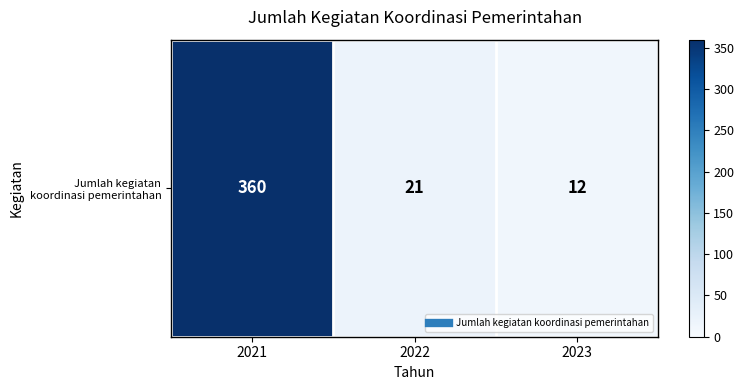

Reading left to right, list all the values displayed in this chart.

360	21	12